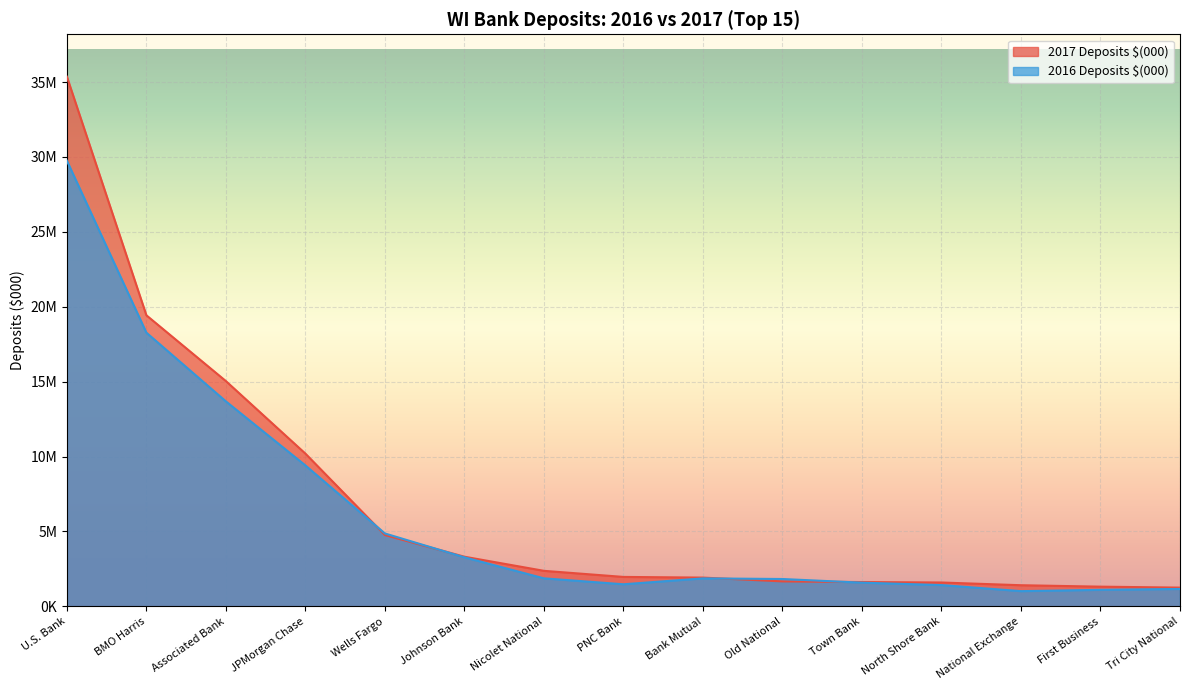

The 2017 Deposits $(000) series shows 19433031 at BMO Harris. True or false?

True